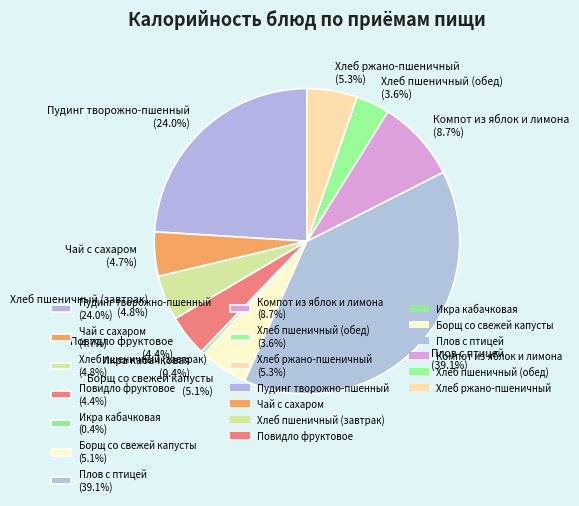

Is the sum of Пудинг творожно-пшенный and Хлеб ржано-пшеничный greater than half?

No